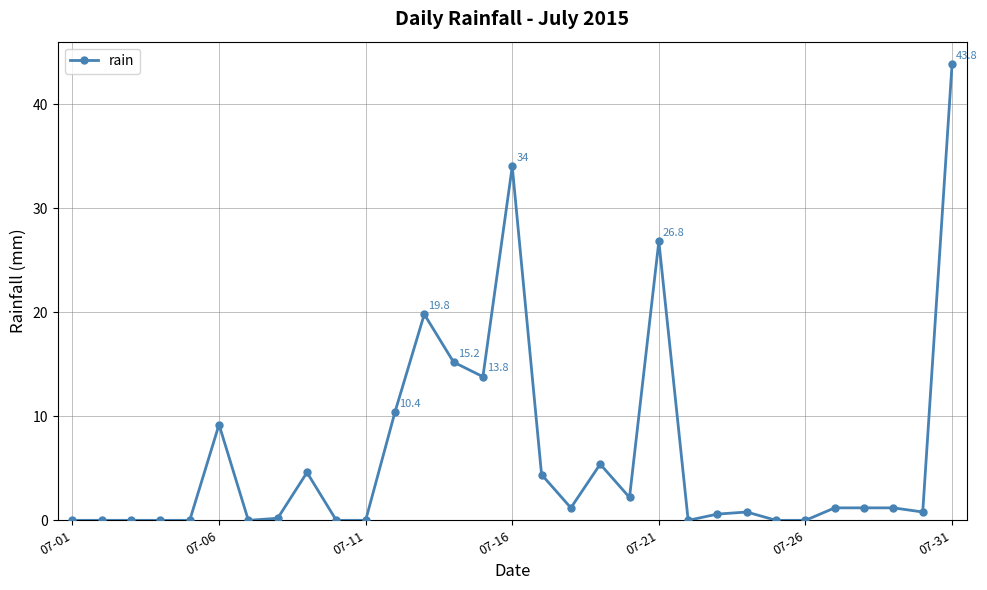

Is this an area chart (filled region under the line)?

No